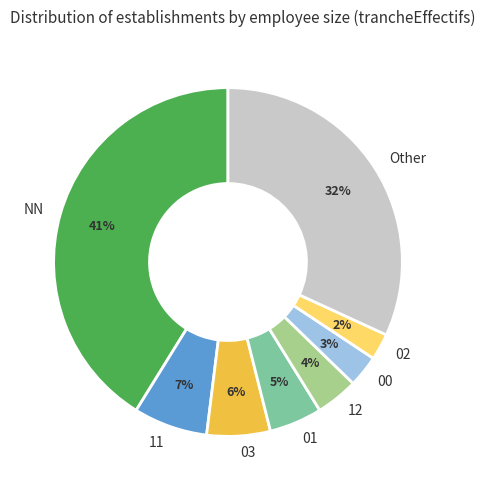

Which has a higher value, 00 or NN?

NN